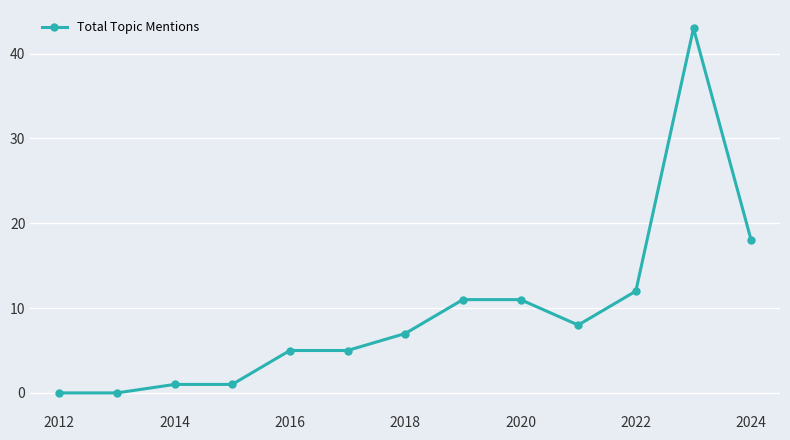

How many lines are shown in the chart?

1